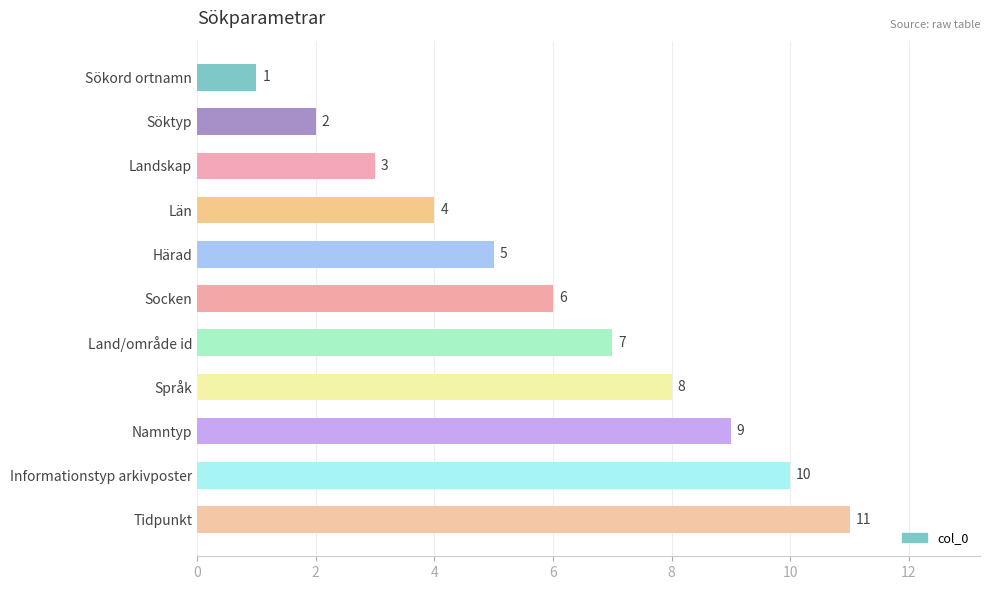

What position from the top is Land/område id?

7